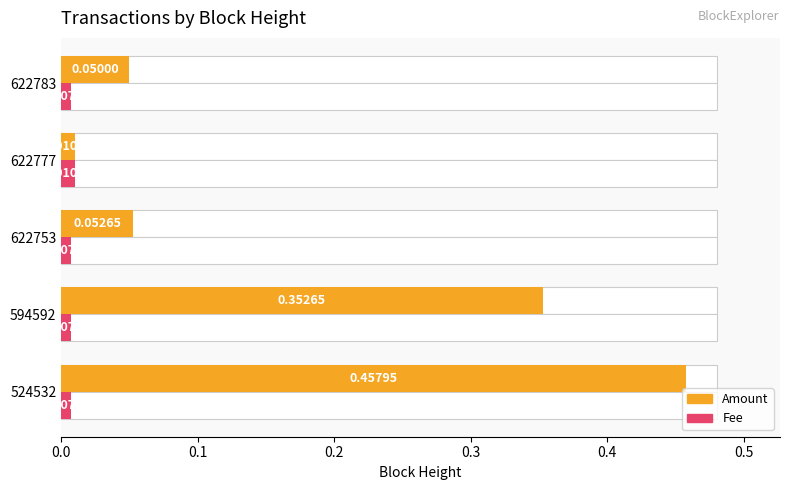

The value of Fee at 0.2 is 0.0. True or false?

False